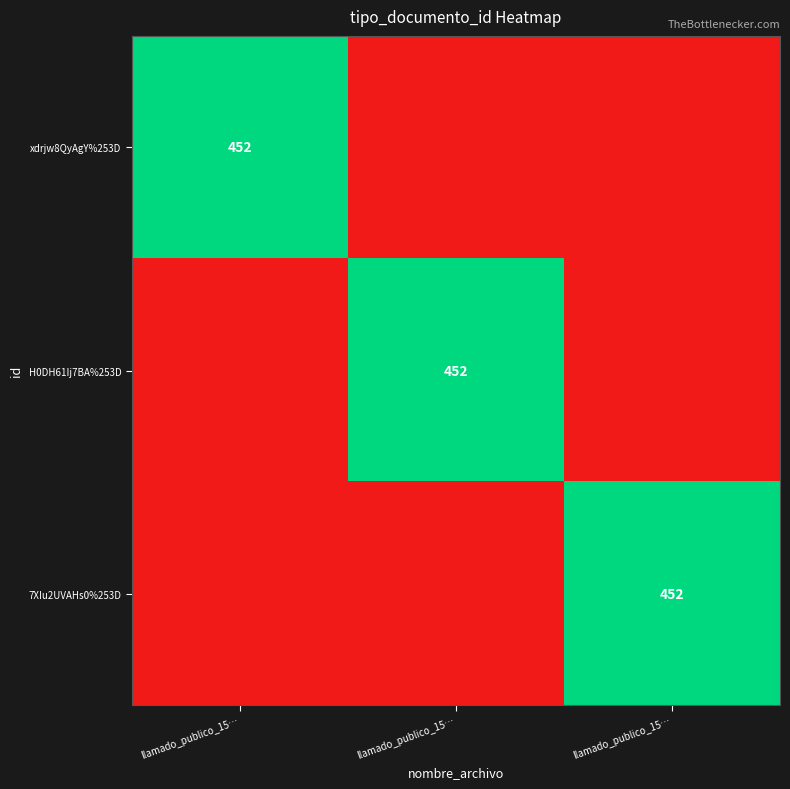

At which label does 7XIu2UVAHs0%253D reach its minimum?

llamado_publico_15…